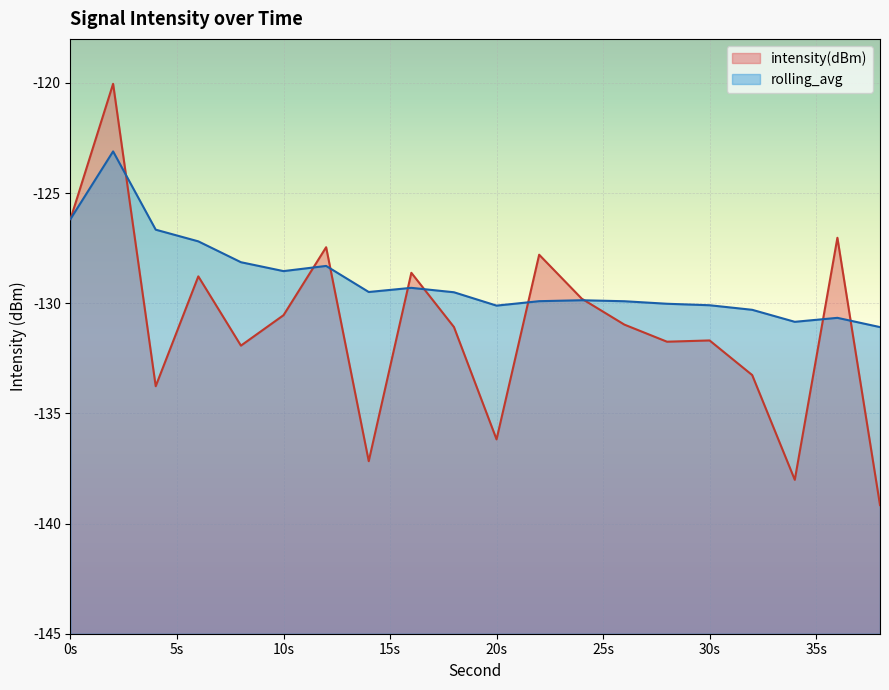

Which series has the largest total across all categories?

rolling_avg